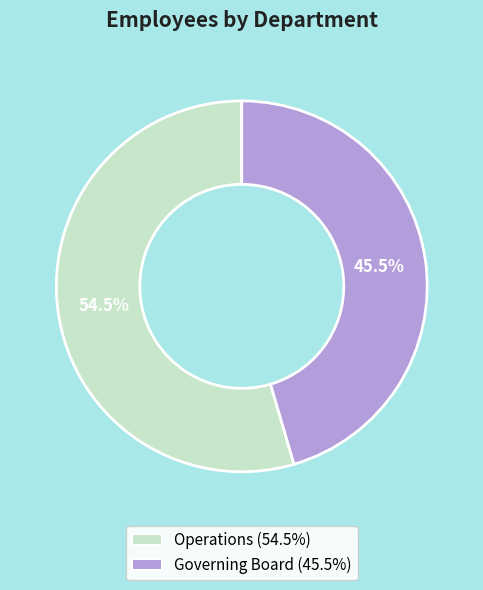

Is it true that Operations is 42% of the pie?

False